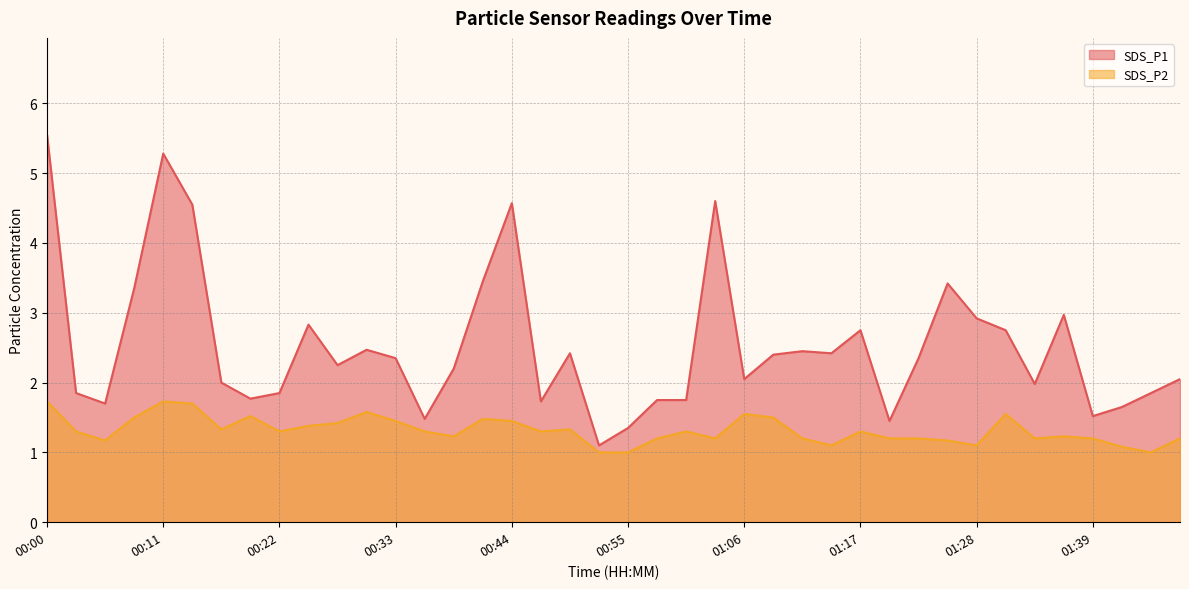

What is the sum of the SDS_P1 values at 01:36 and 00:27?

5.2